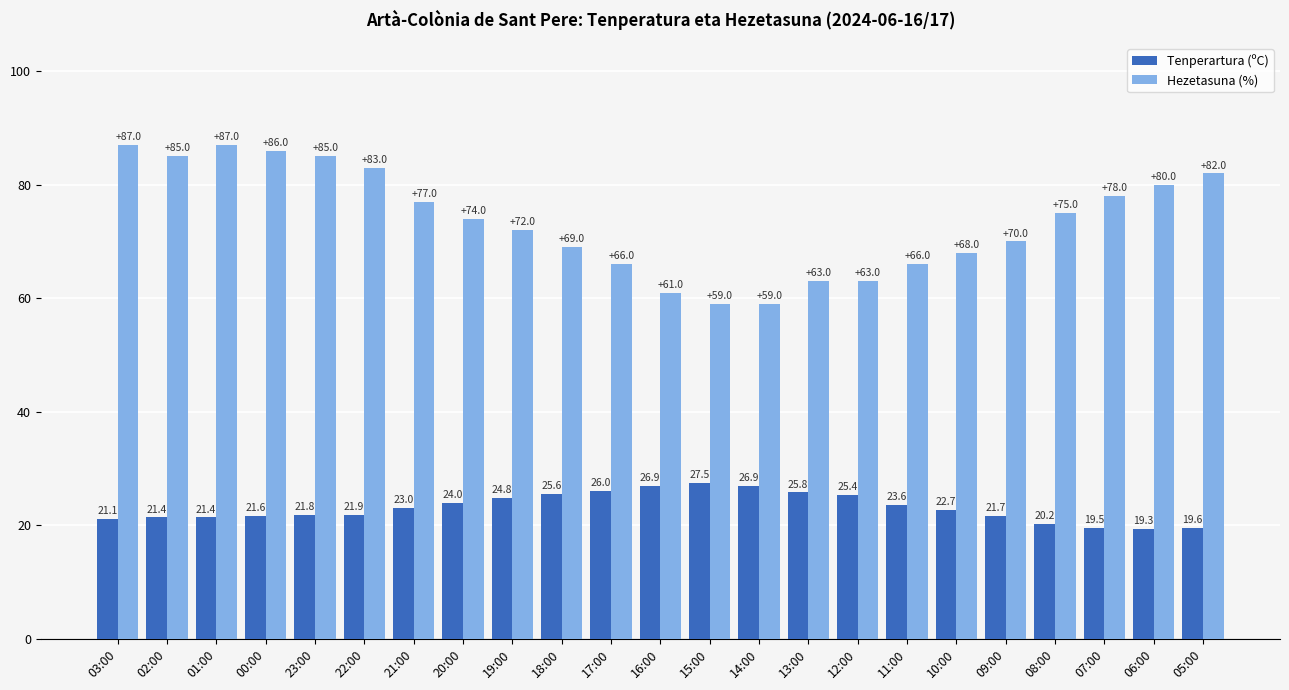

Which series has the largest range (max minus min)?

Hezetasuna (%)